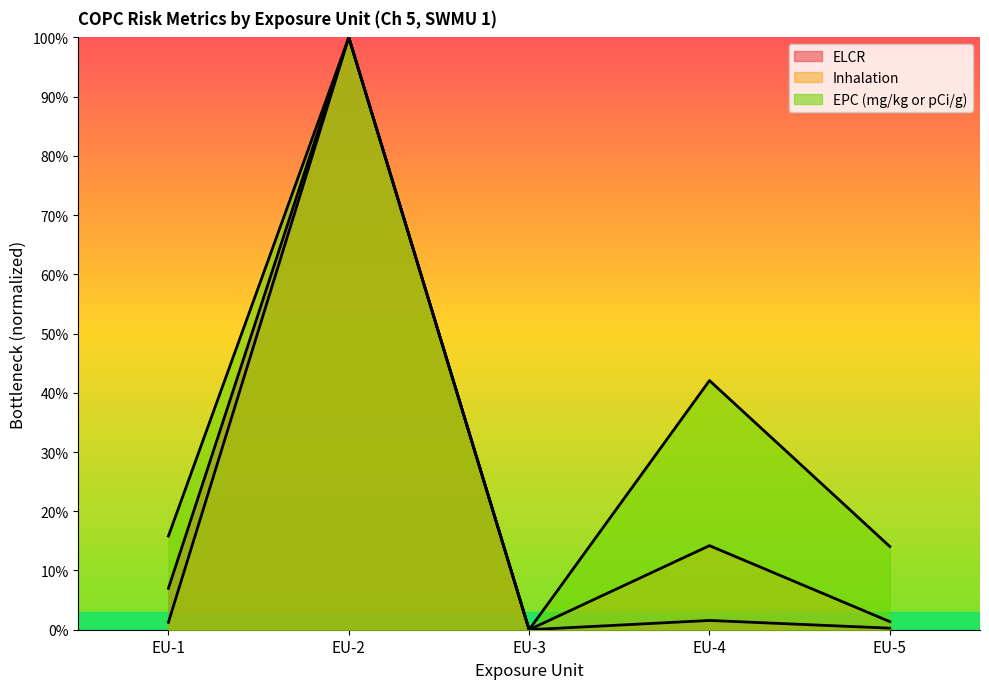

The ELCR series shows 135.0 at EU-2. True or false?

False